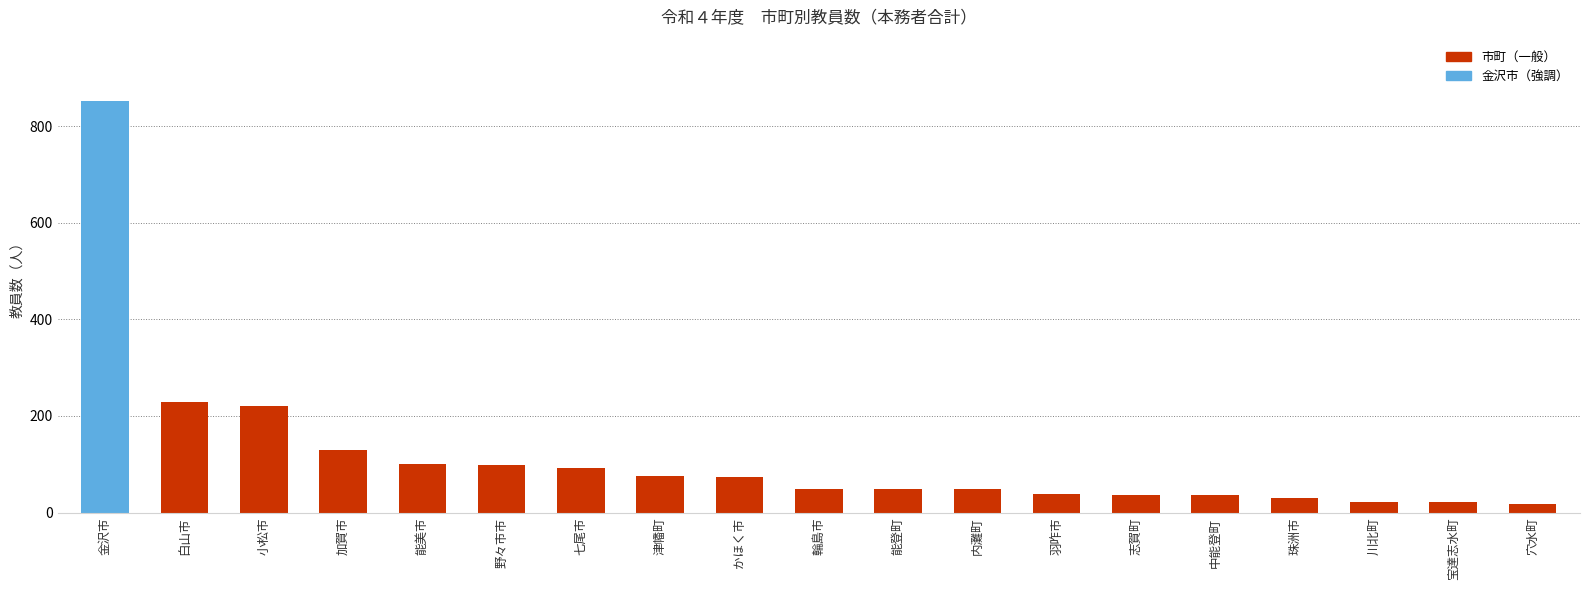

What is the greatest value displayed?

851